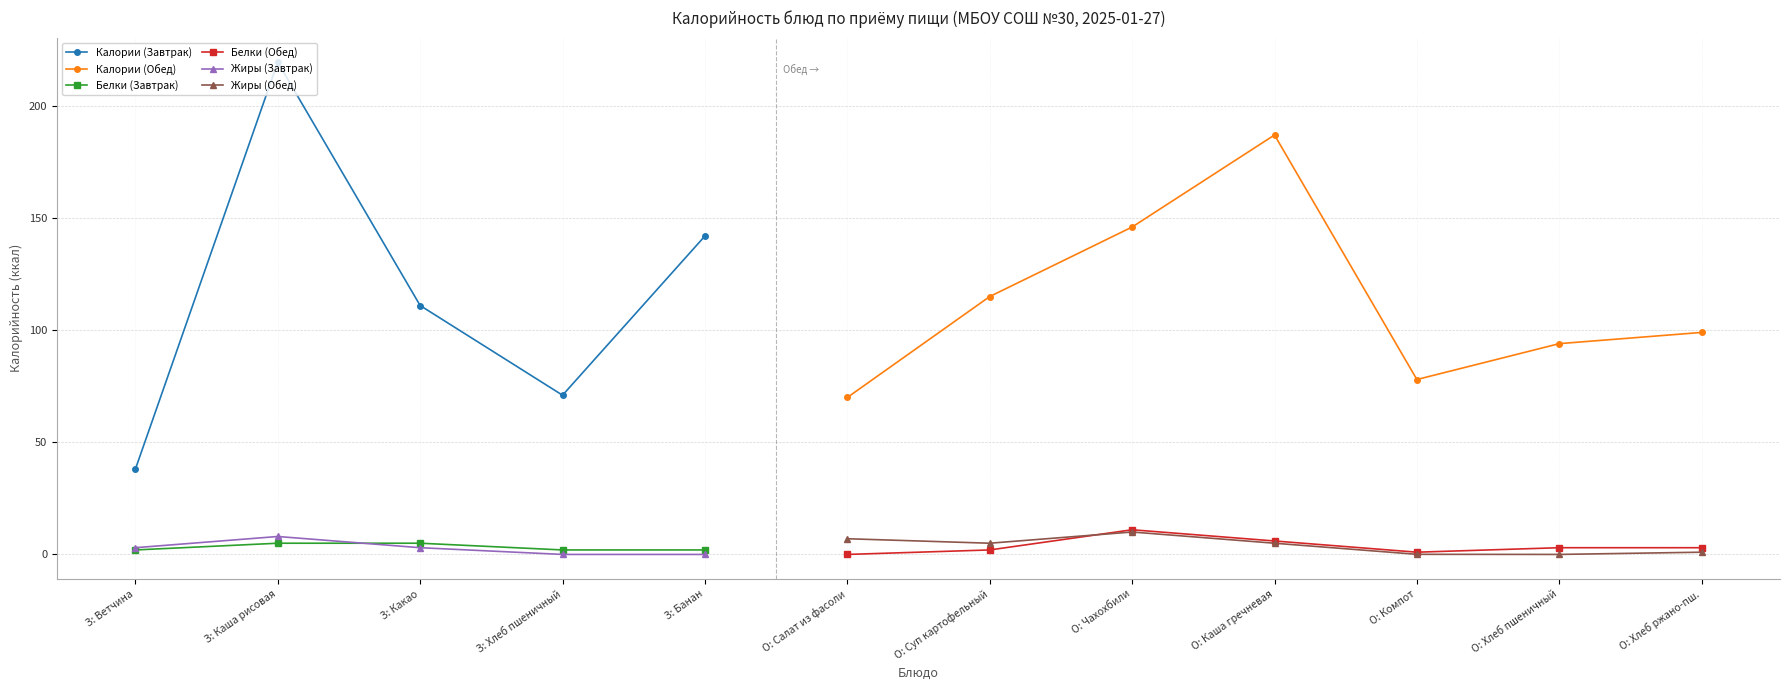

Which label corresponds to the largest value in the chart?

З: Каша рисовая